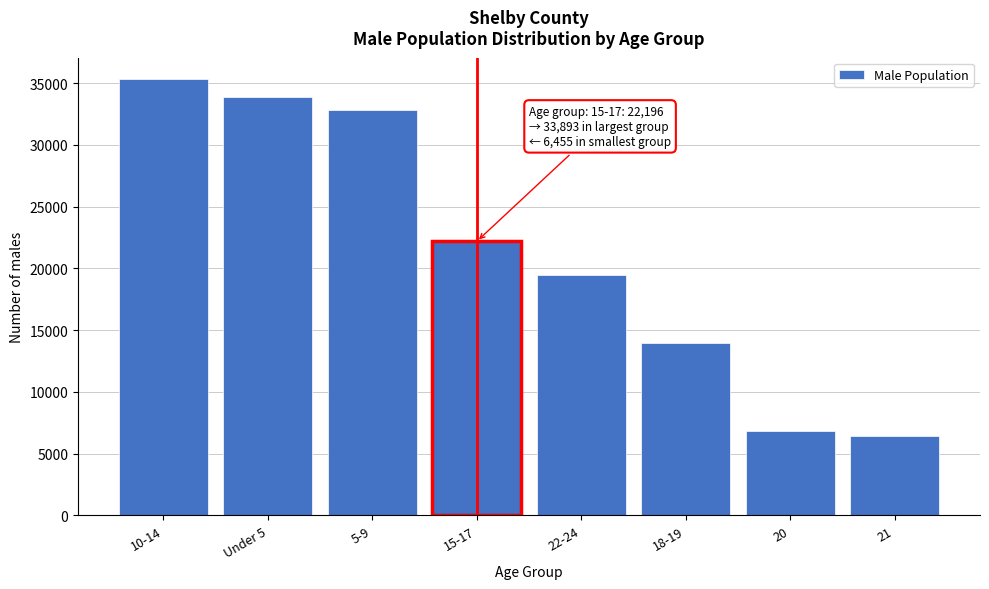

Reading left to right, transcribe all the data shown in this chart.

10-14=35305	Under 5=33893	5-9=32816	15-17=22196	22-24=19502	18-19=14006	20=6836	21=6455